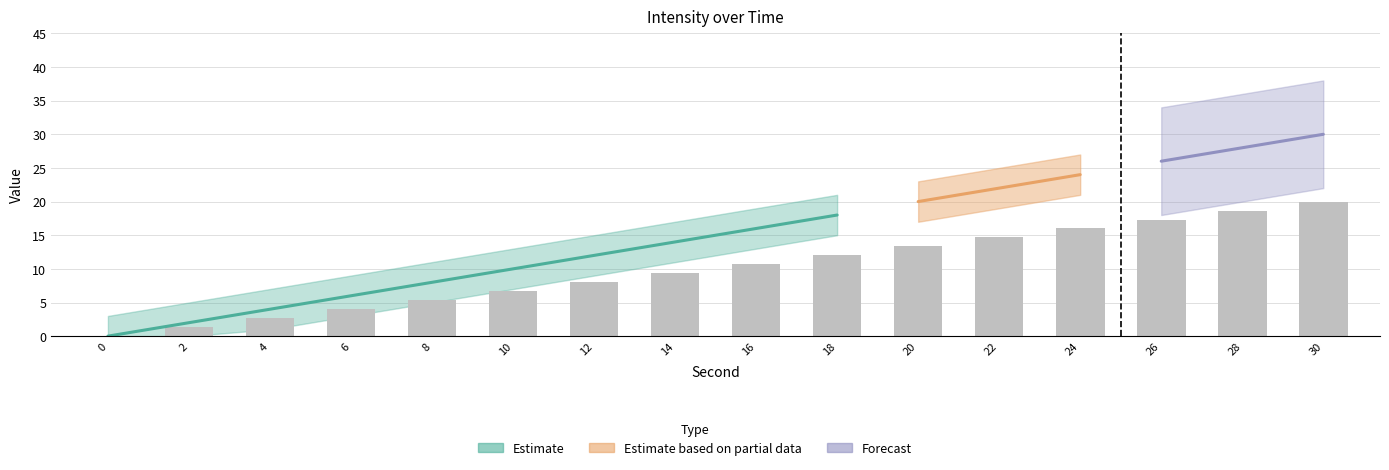

Where does the data first go above 10?

16